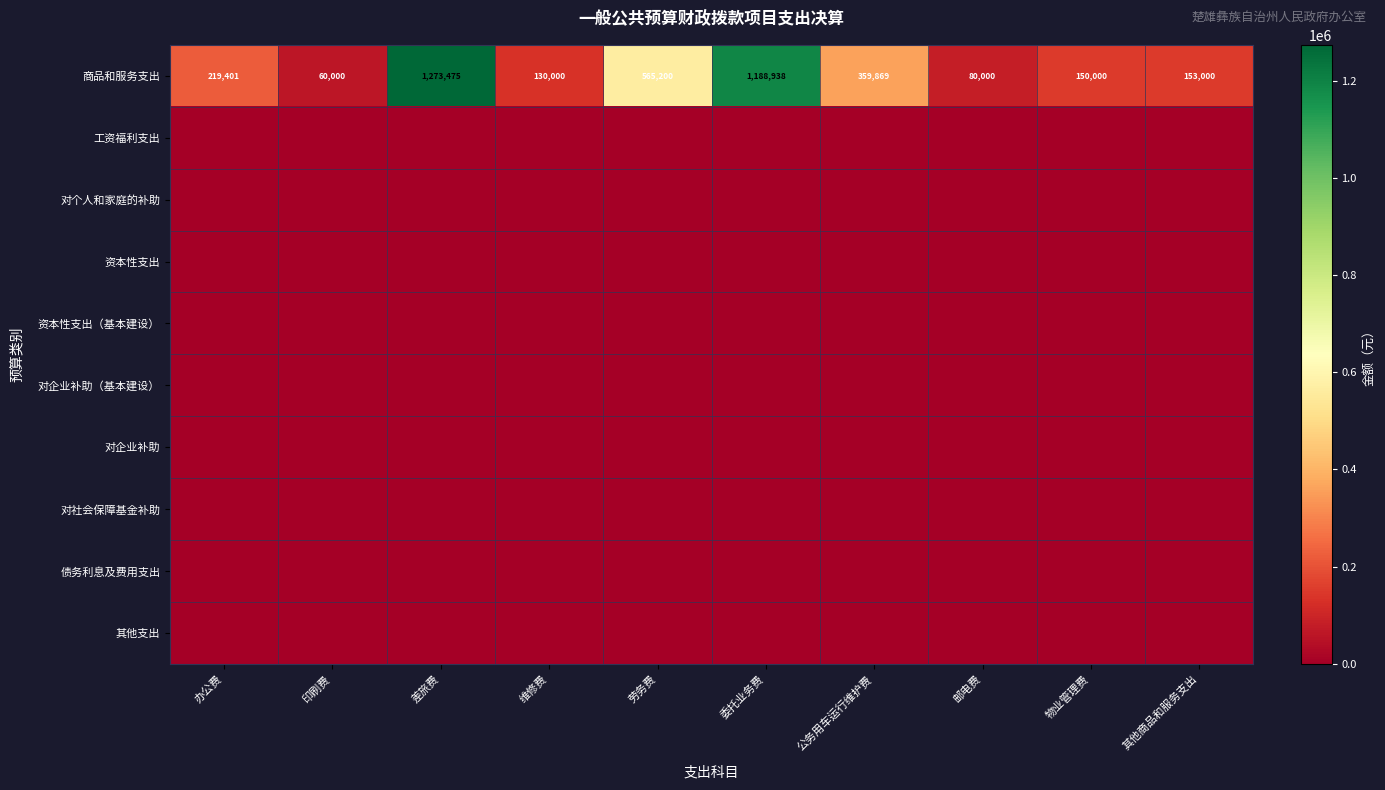

Read the 商品和服务支出 value at 维修费.

130000